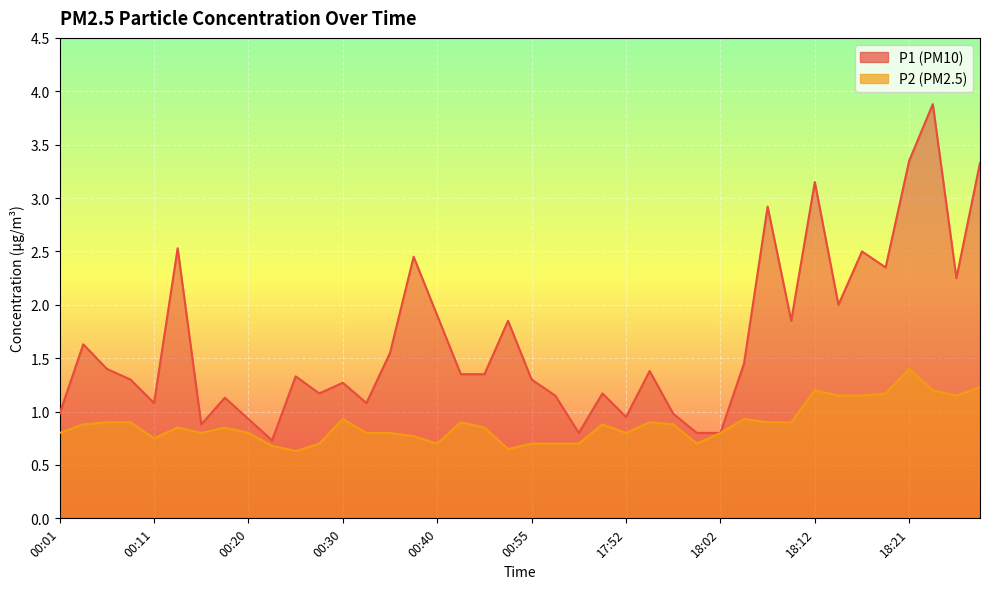

Is the value of P2 at 00:25 greater than the value of P1 at 00:50?

No